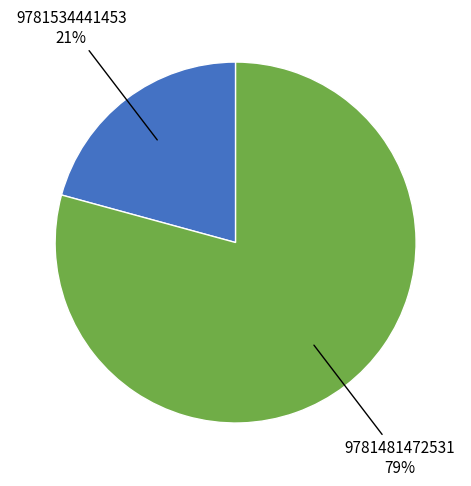

Does any single category account for the majority?

Yes